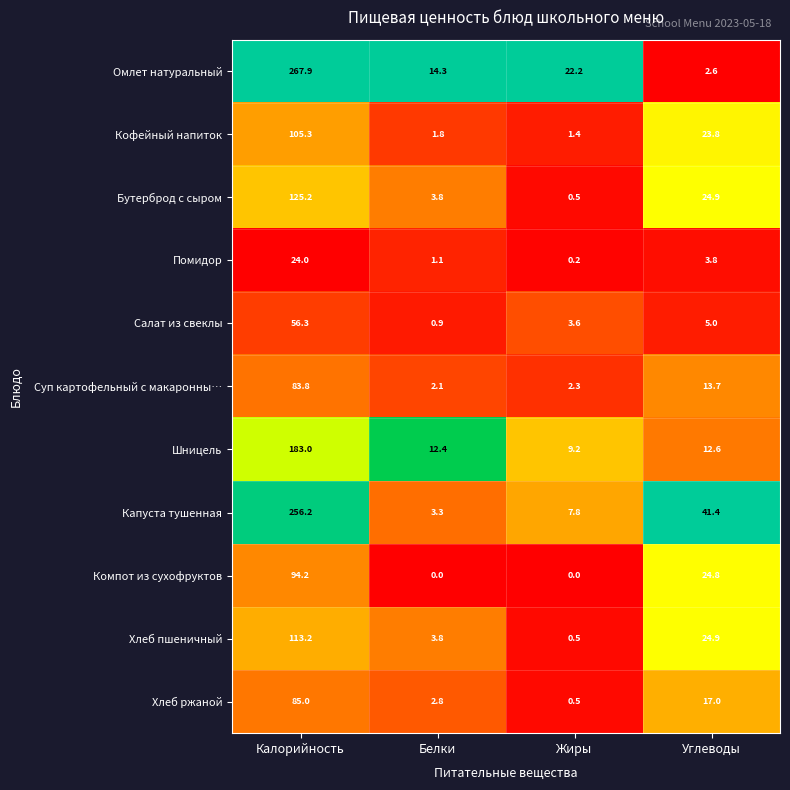

What is the total value across all series at Жиры?

48.2